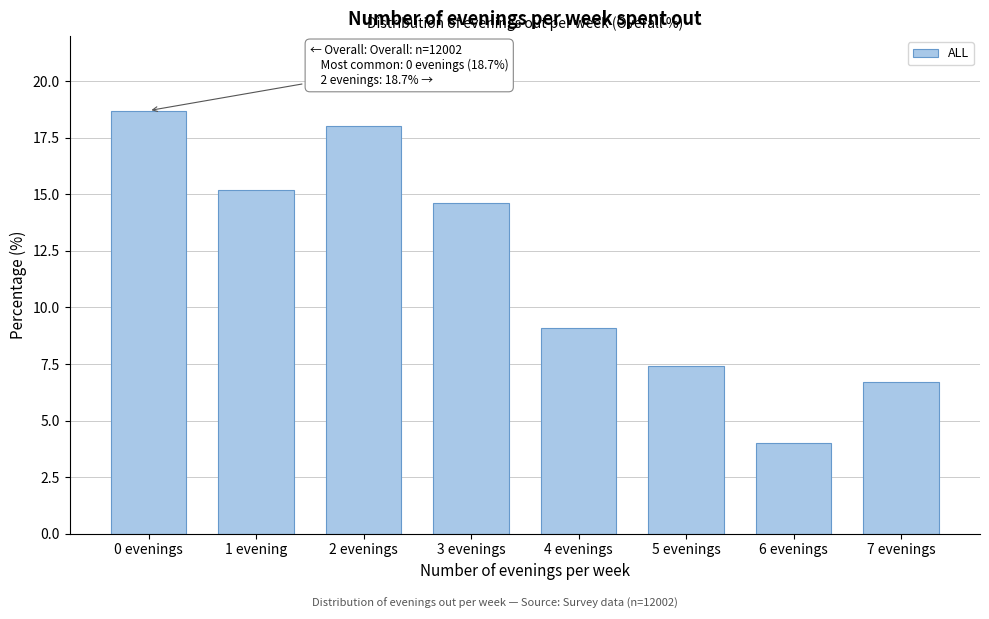

Reading right to left, transcribe all the data shown in this chart.

7 evenings=6.7	6 evenings=4.0	5 evenings=7.4	4 evenings=9.1	3 evenings=14.6	2 evenings=18.0	1 evening=15.2	0 evenings=18.7